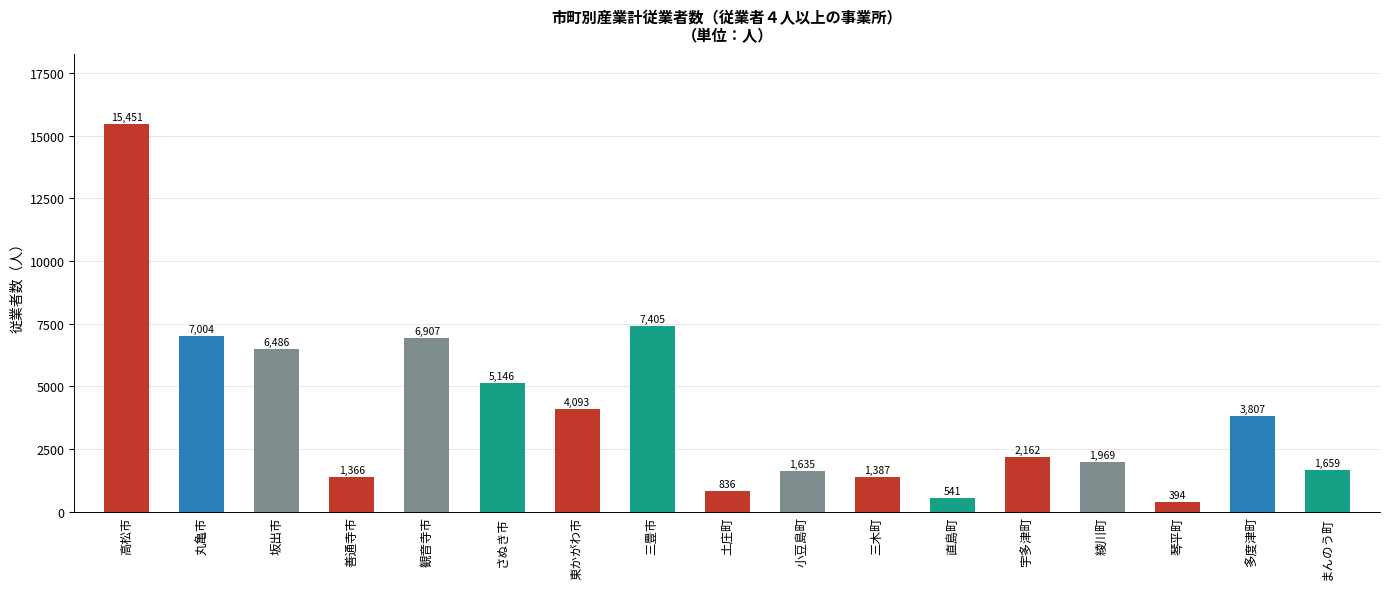

Count the number of data series in this chart.

1